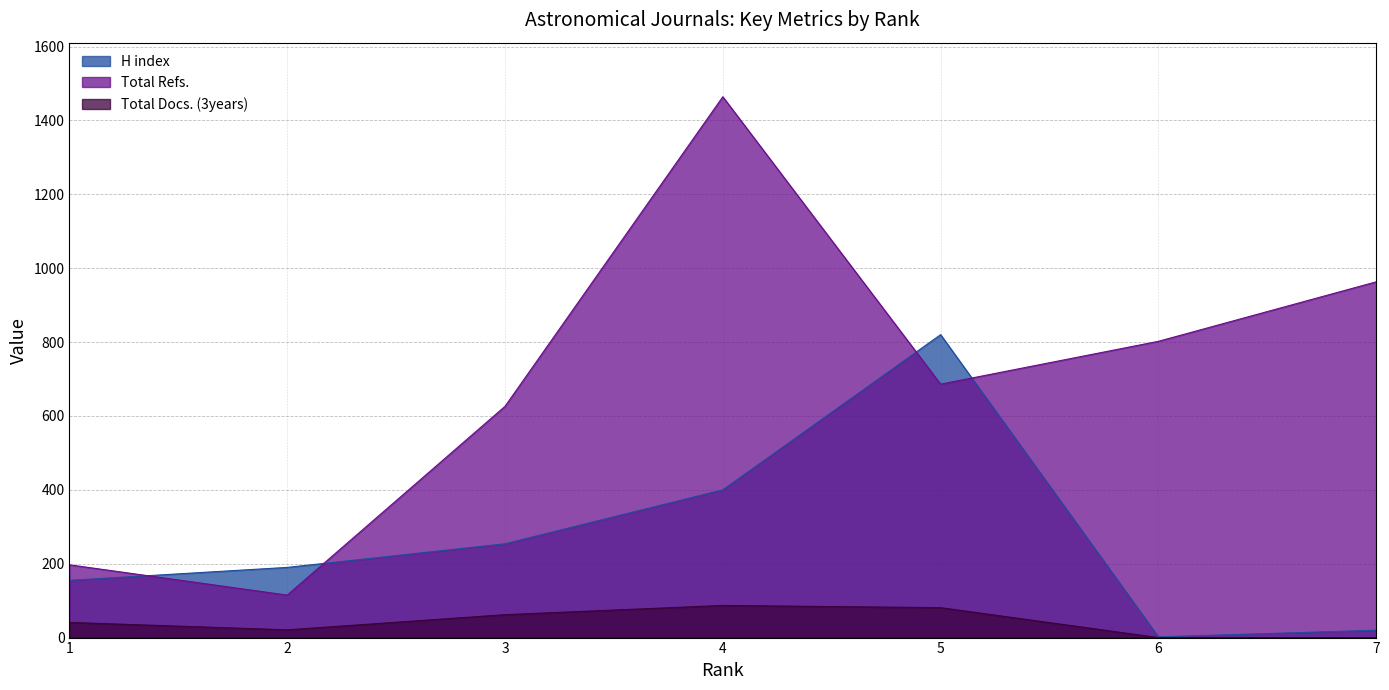

True or false: Total Refs. and H index cross at least once.

True